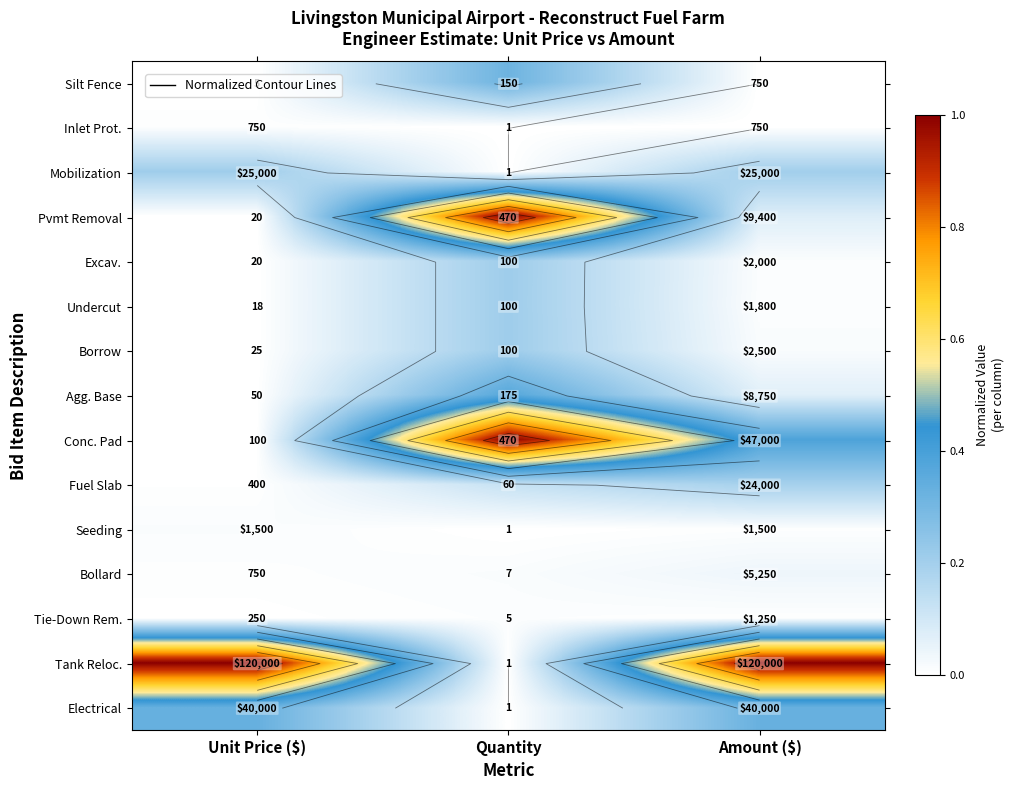

True or false: Excav. has a value of 0.0 at Unit Price ($).

False